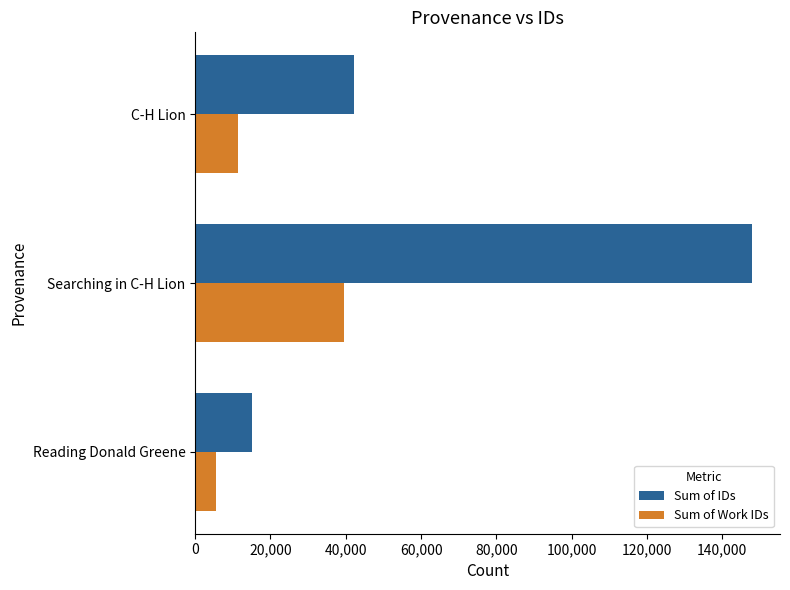

Count the Sum of Work IDs values in the range 5657 to 39599.

3